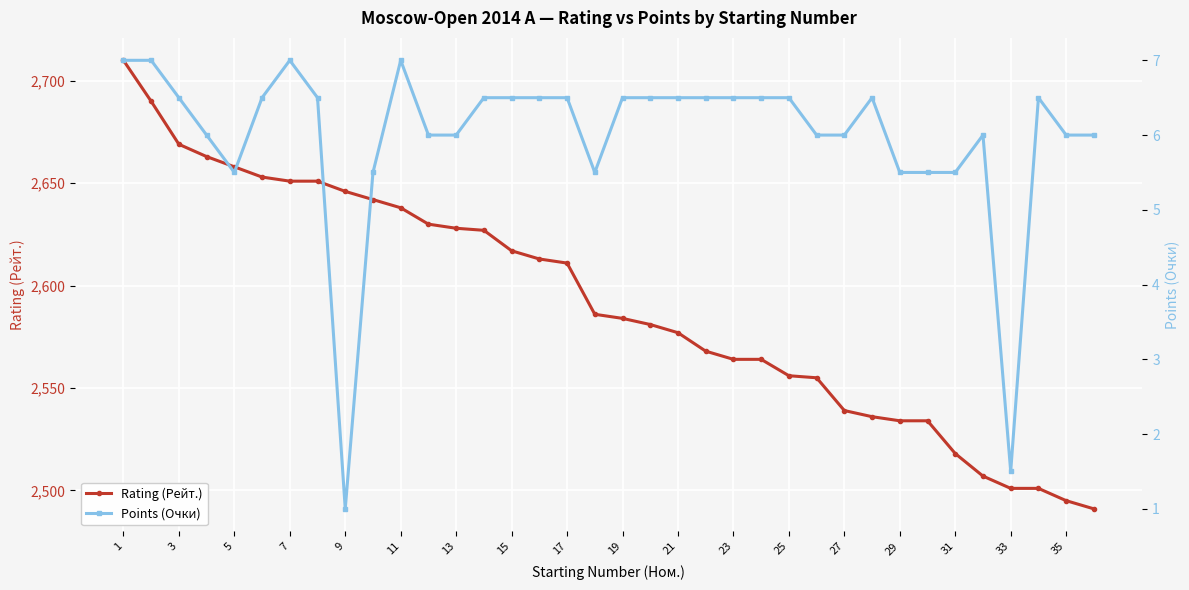

Is it true that Rating (Рейт.) equals 1013 at 5?

False